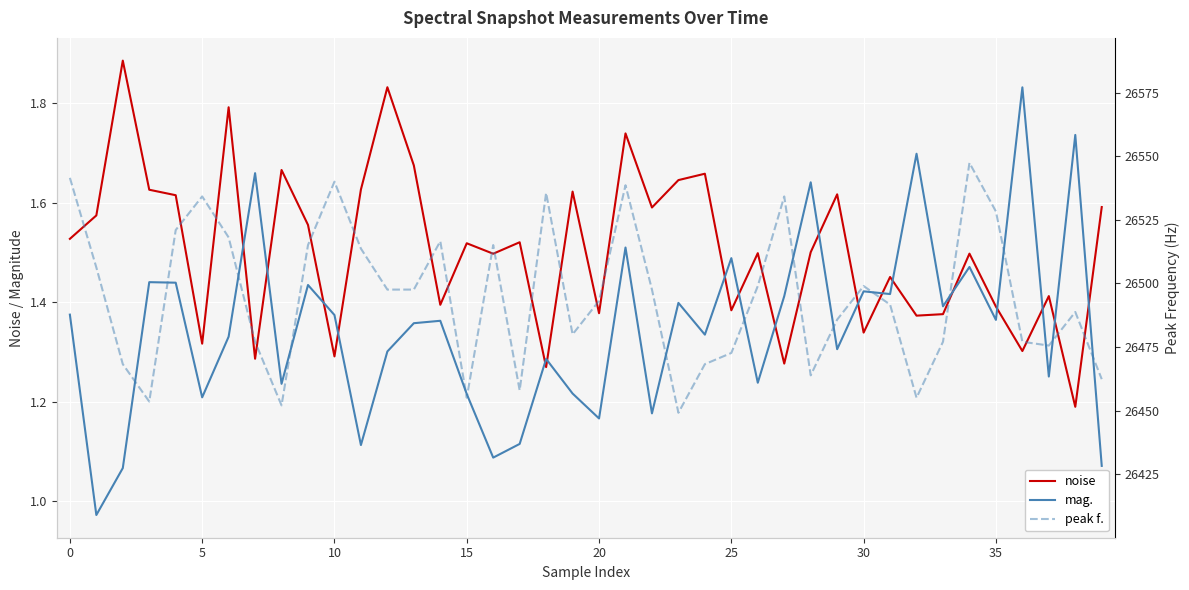

What is the value of the peak f. point at the 24th from the left?

26449.2